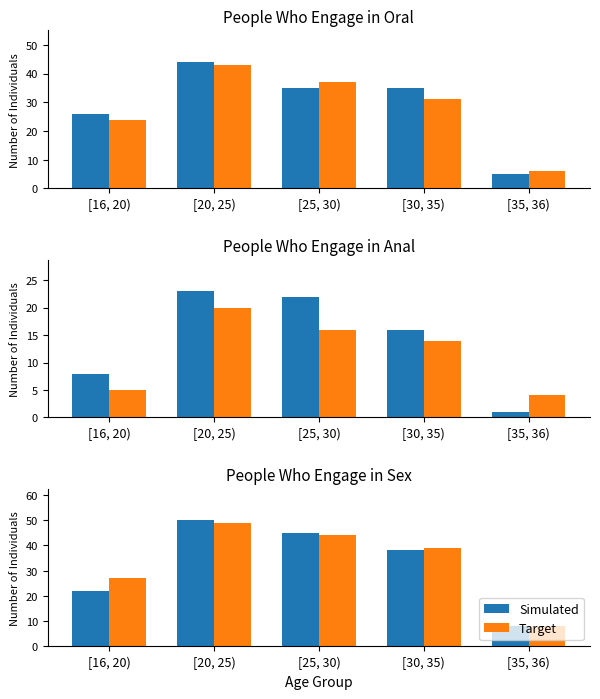

Where is Simulated nearest to the value 29?

[16, 20)